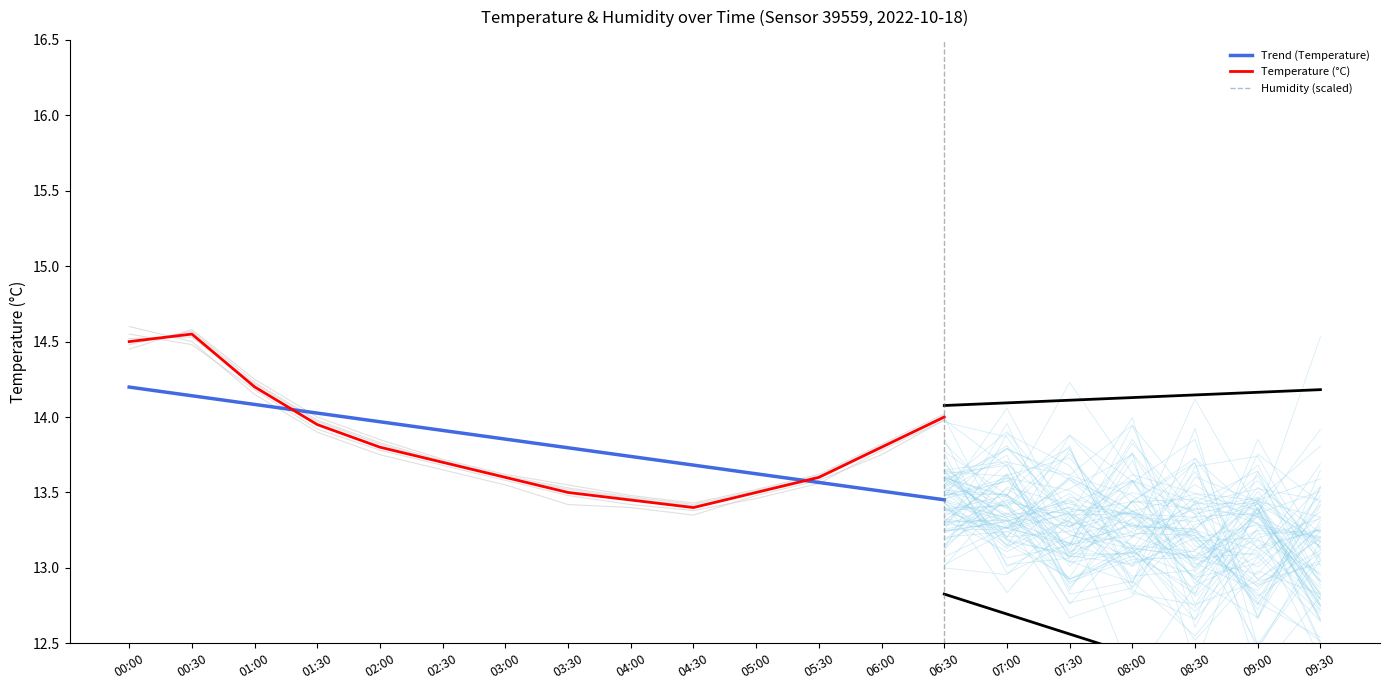

Which series has the largest range (max minus min)?

Temperature (°C)